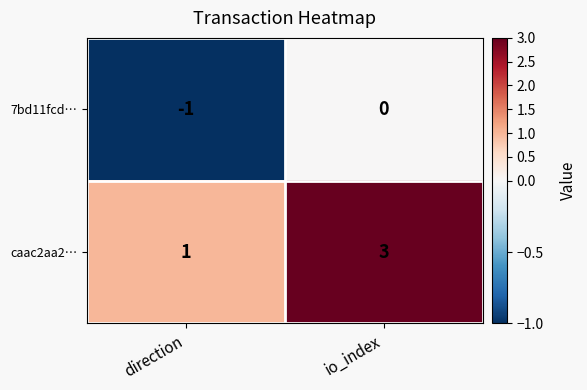

The caac2aa2… series shows 3 at io_index. True or false?

True